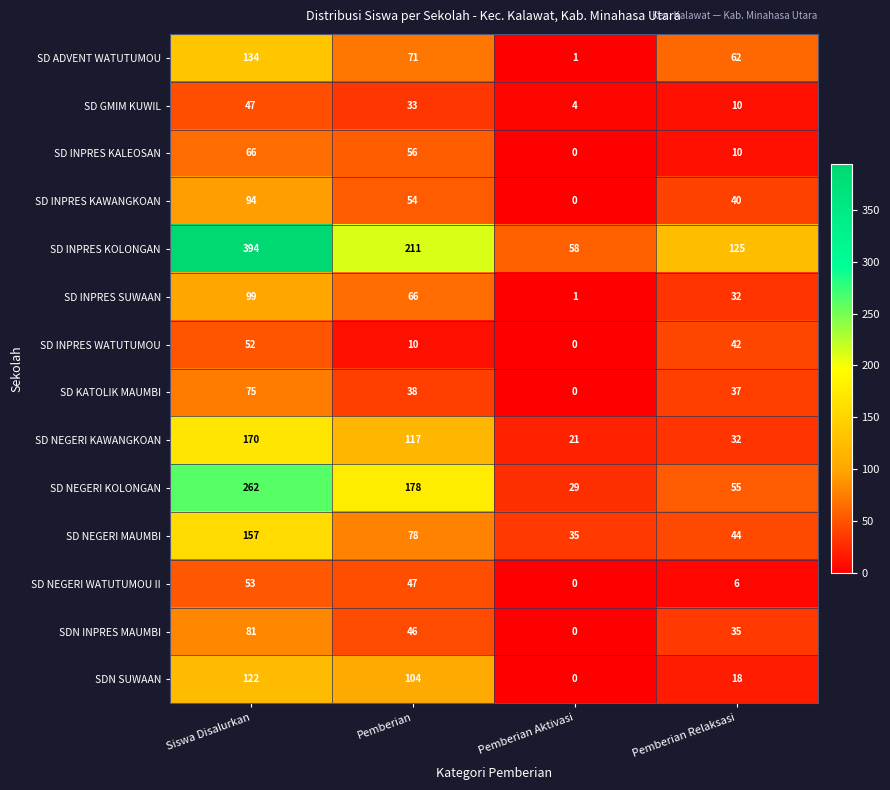

The value of SD NEGERI KAWANGKOAN at Pemberian Relaksasi is 10. True or false?

False